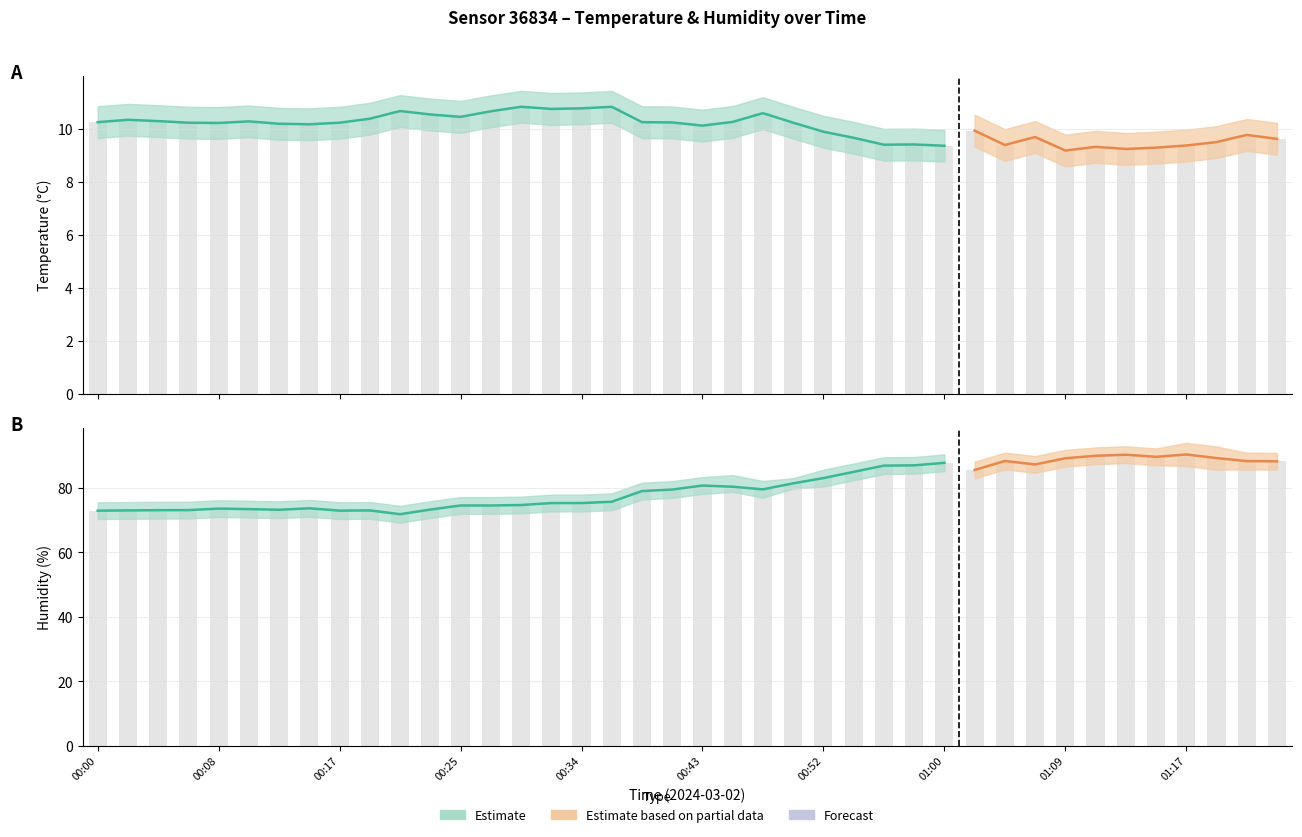

Between 01:09 and 01:13, which is larger?

01:13